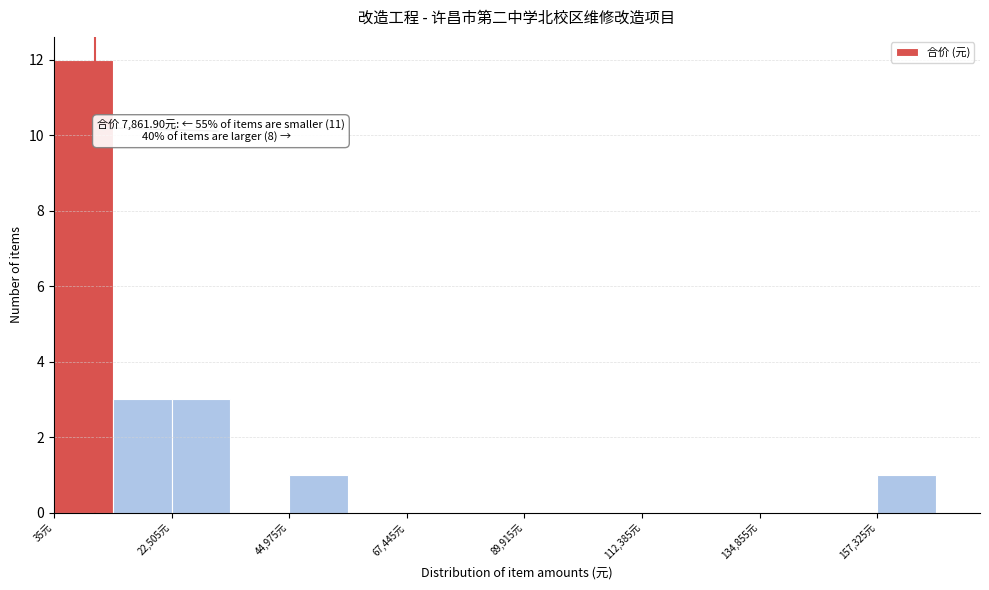

Around what value on the x-axis is the tallest bar? Give the approximate position of its centre, as read against the axis.

5000